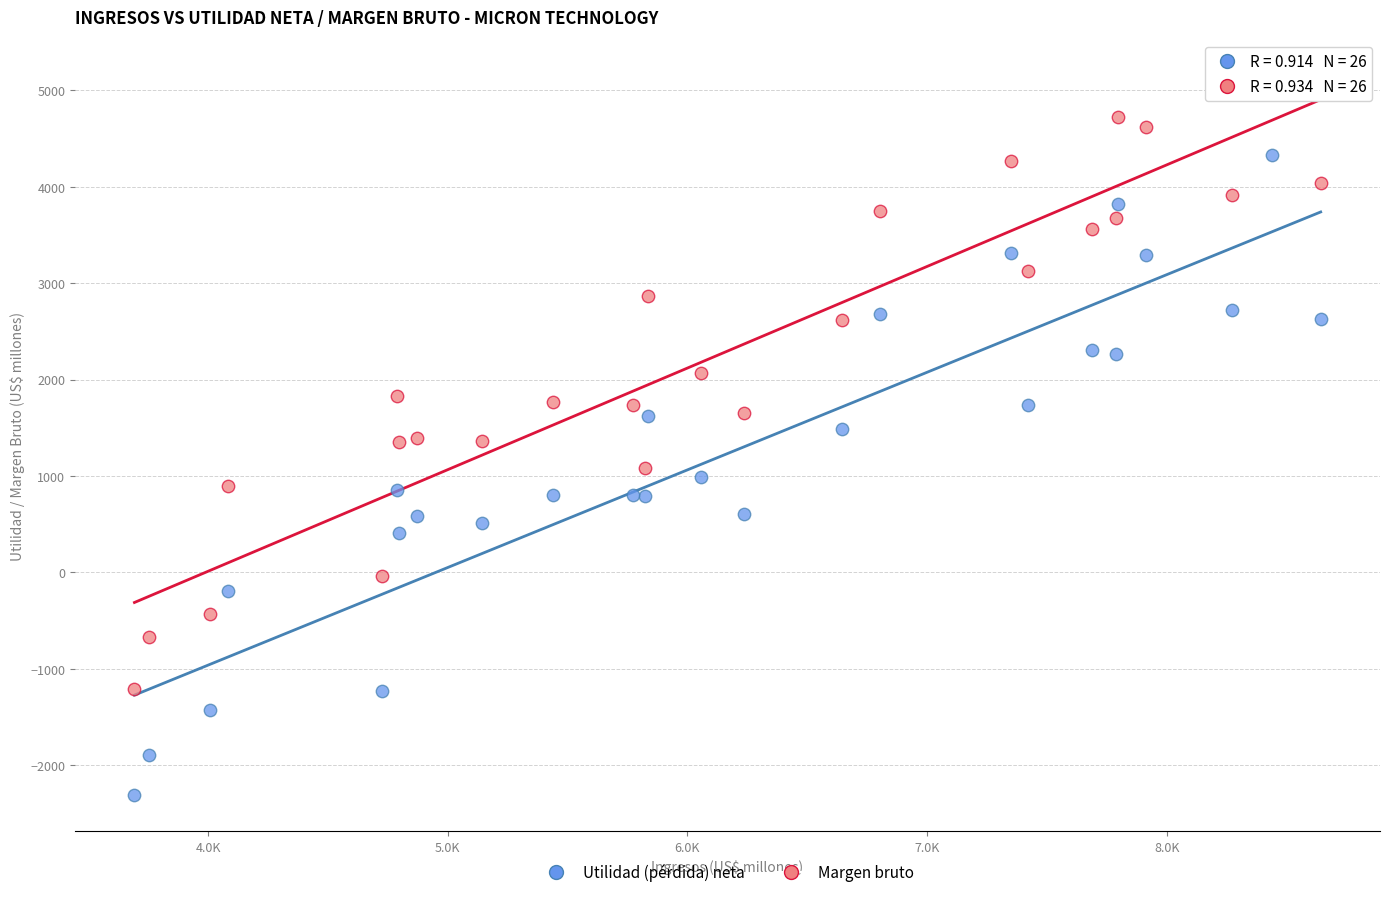

Which series has the widest spread of Y values?

Utilidad (pérdida) neta